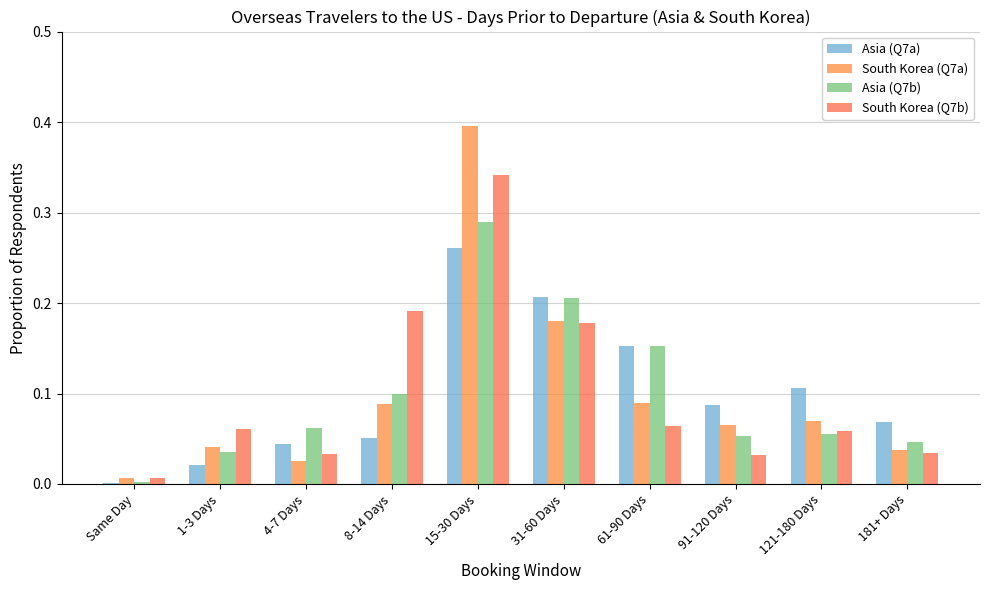

List the series in order of their peak value, lowest first.

Asia (Q7a), Asia (Q7b), South Korea (Q7b), South Korea (Q7a)